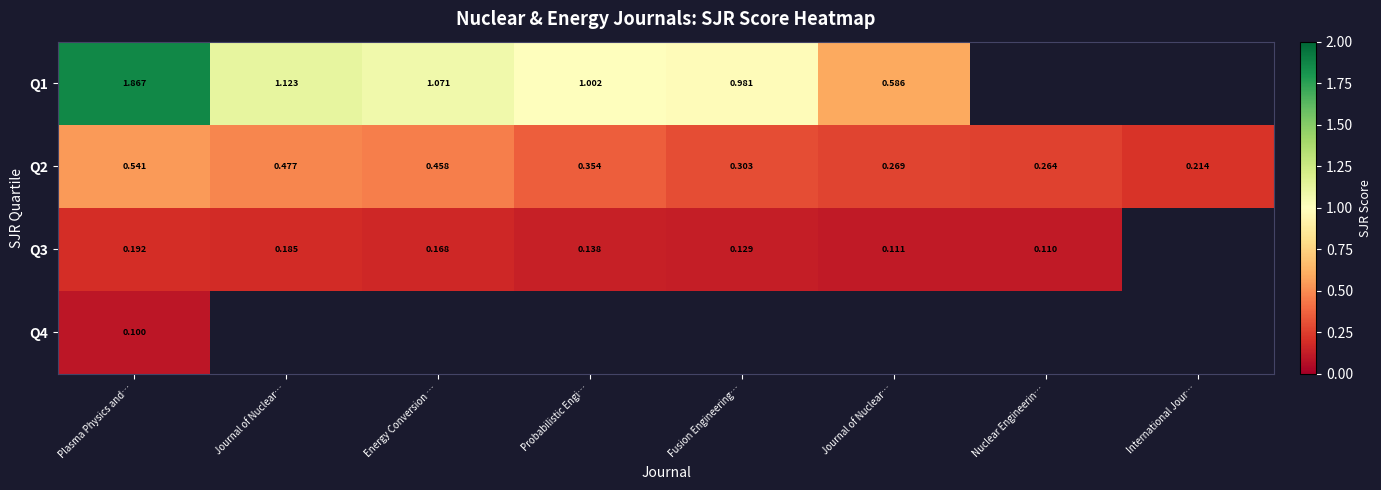

What is the difference between the maximum and minimum values in the Q2 series?

0.3